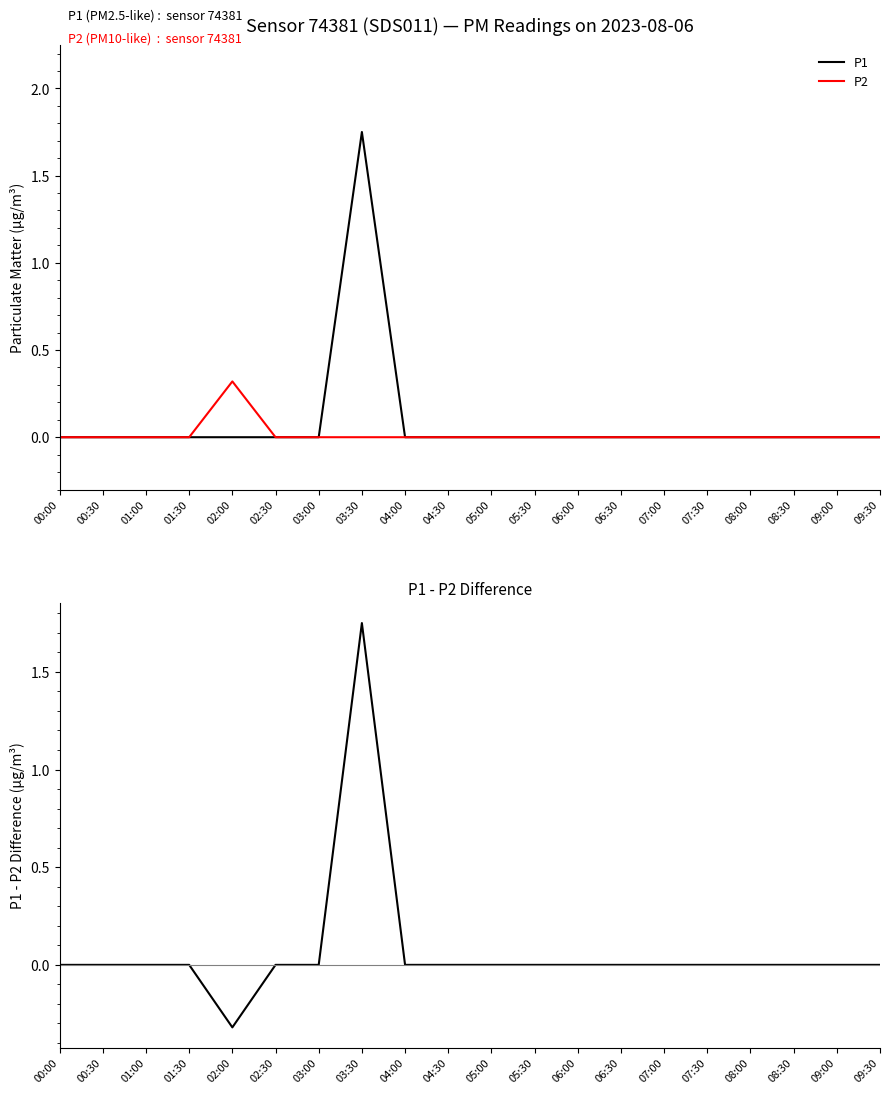

What is the difference between the maximum and minimum values in the P2 series?

0.3